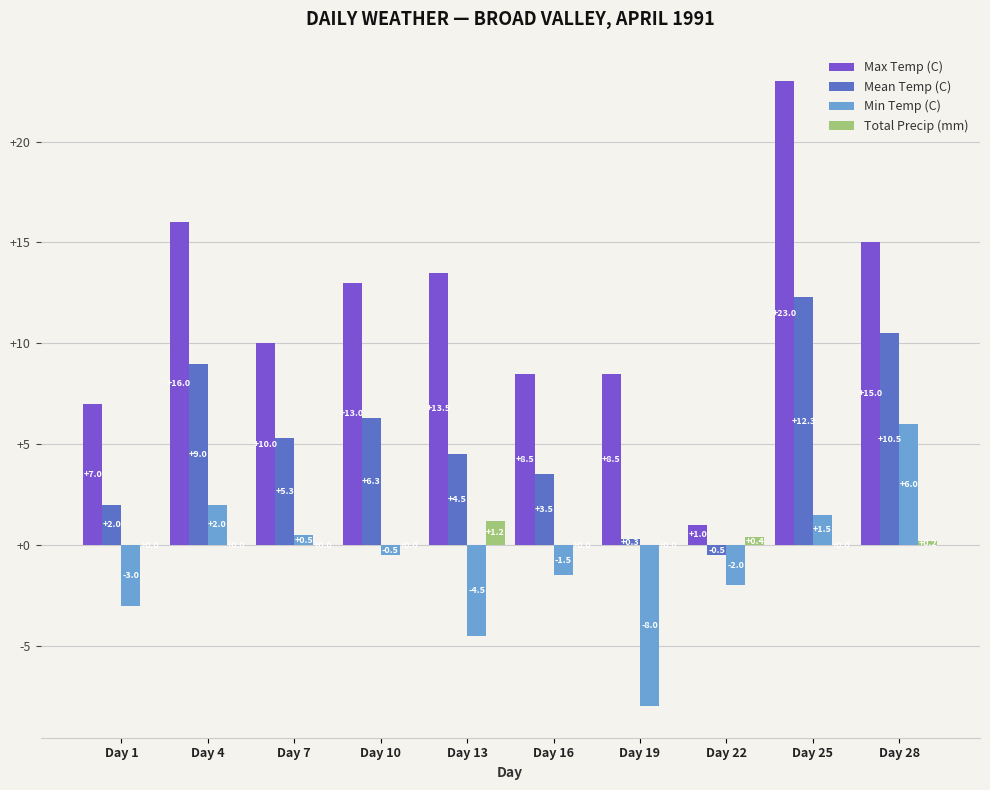

The value of Max Temp (C) at Day 25 is 23.0. True or false?

True